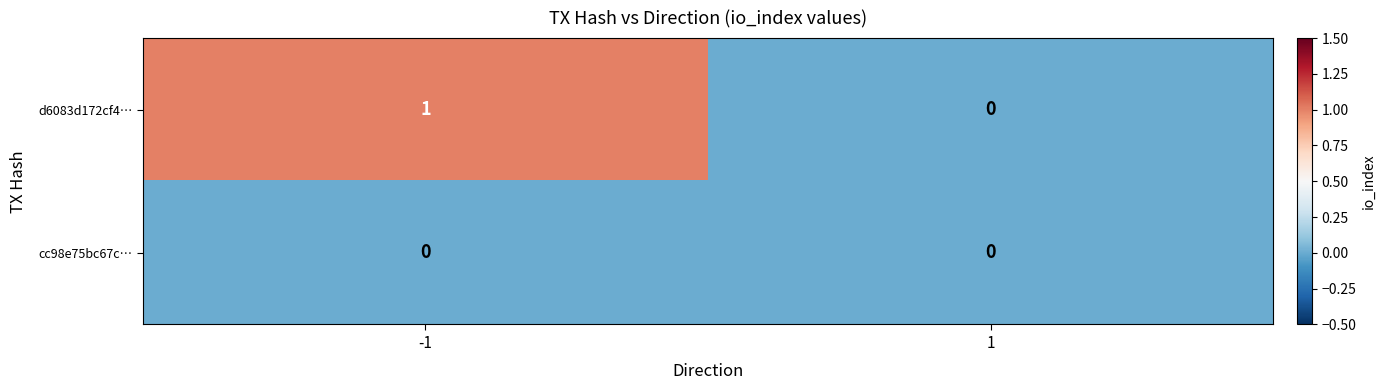

Reading left to right, extract all data points from this chart.

d6083d172cf4…: -1=1	1=0
cc98e75bc67c…: -1=0	1=0